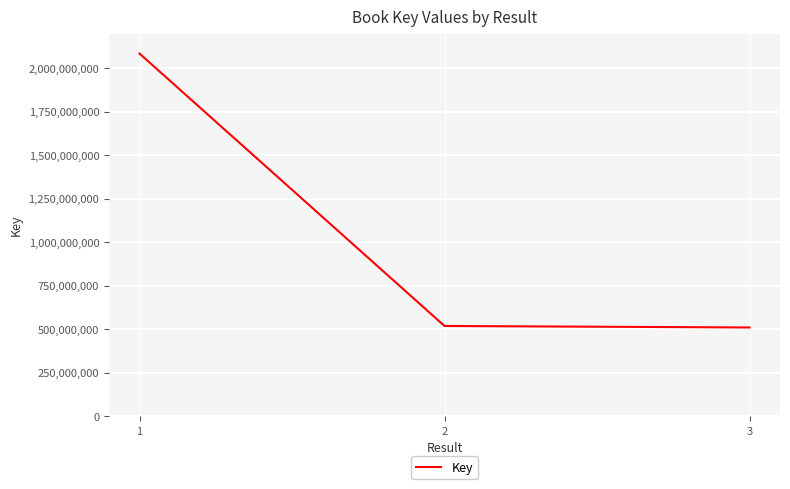

What is the difference between the maximum and minimum values?

1574123258